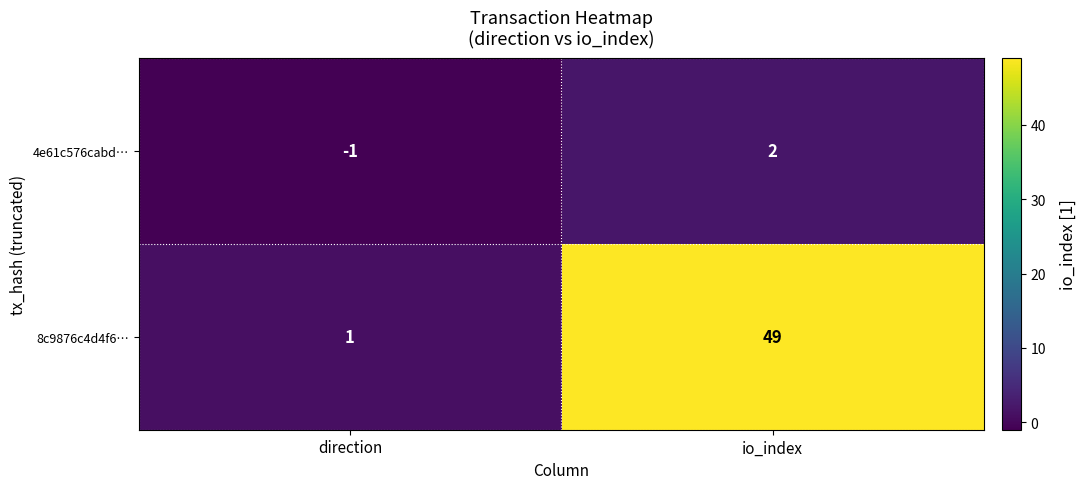

The 4e61c576cabd… series shows -1 at direction. True or false?

True